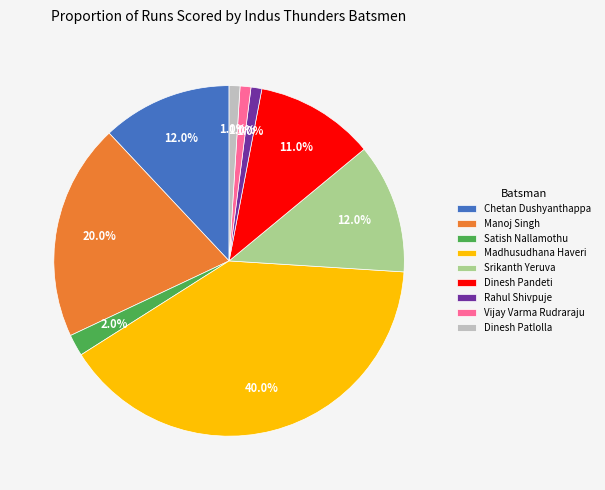

How many segments does this pie chart have?

9